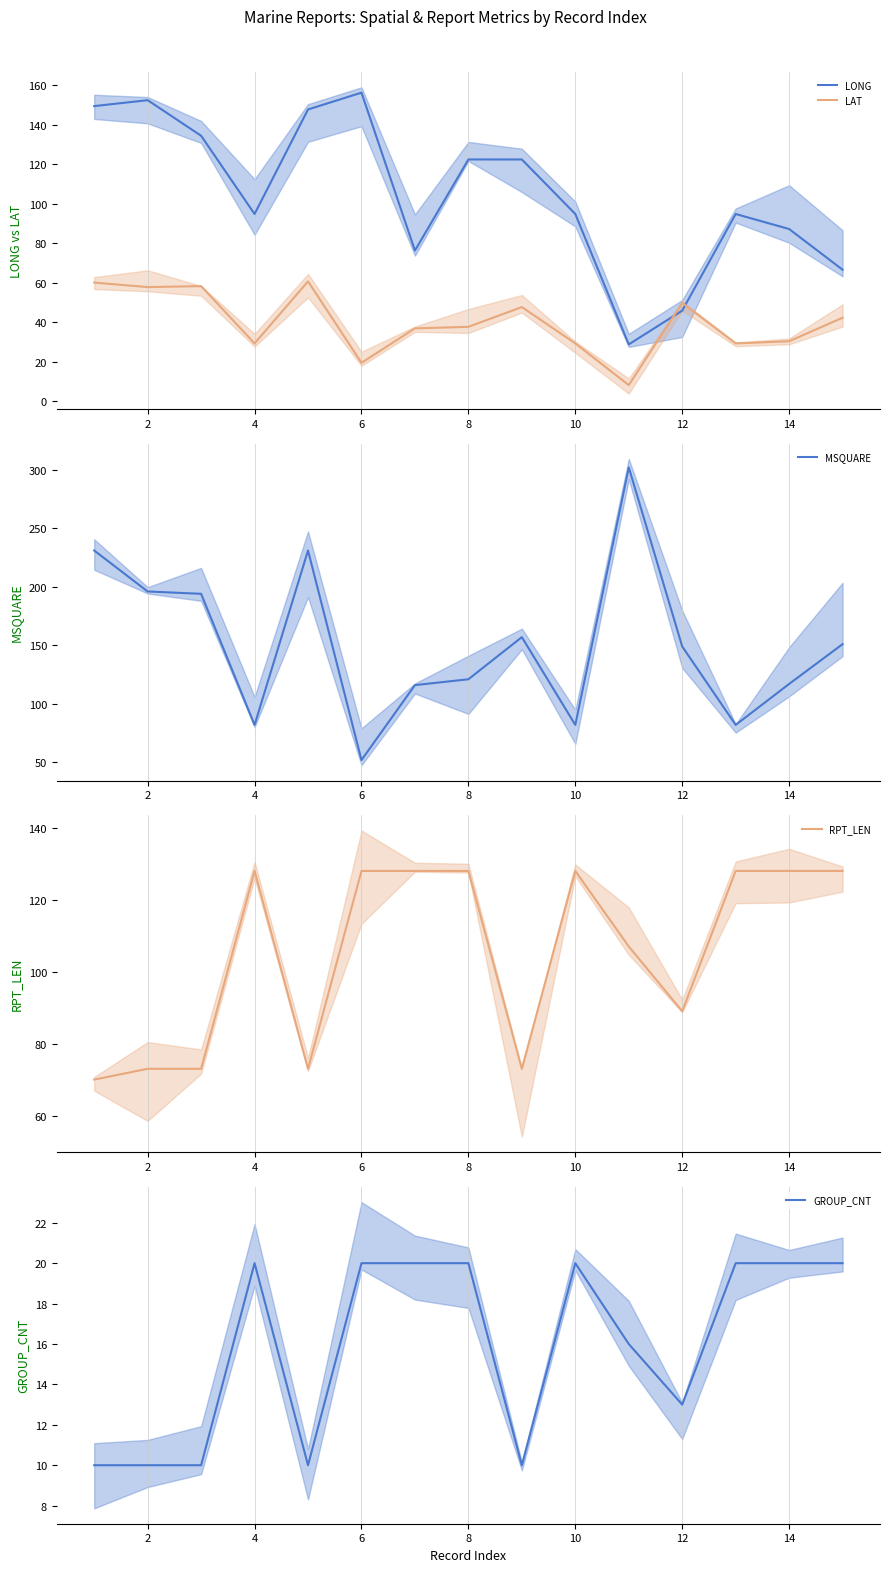

Read the LONG value at 6.

156.2